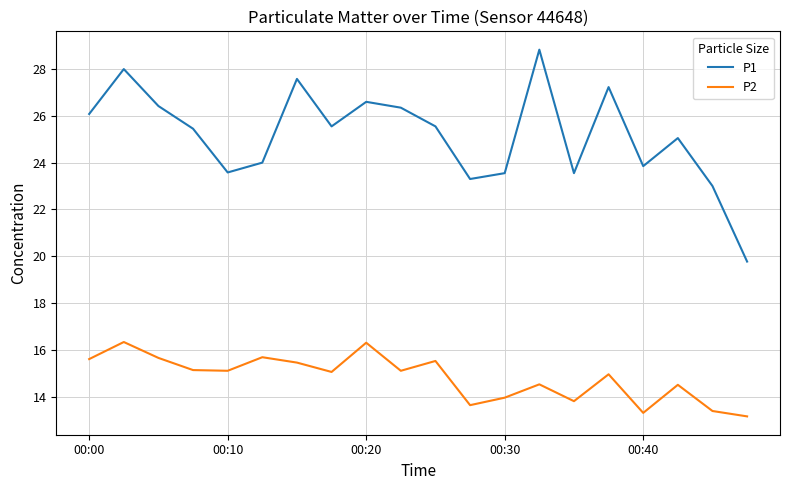

Rank the series by their maximum value, from highest to lowest.

P1, P2